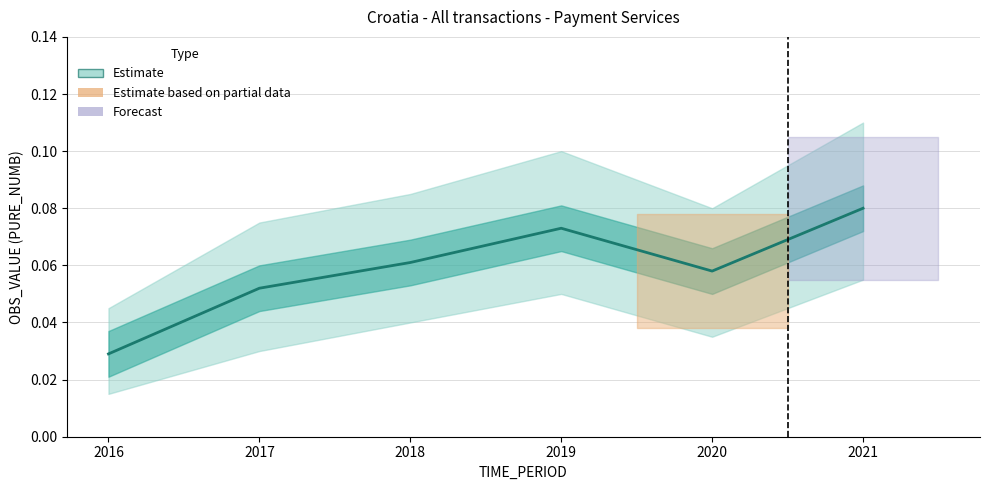

Where is the first local maximum?

2019